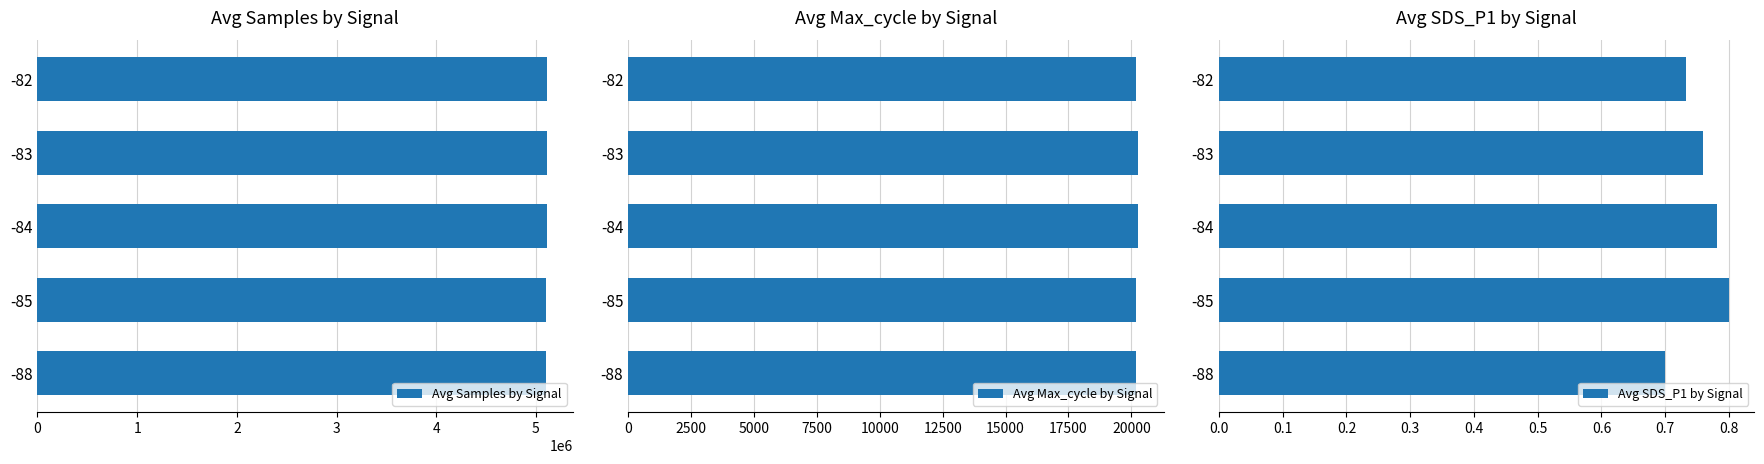

What are all the series names shown in the legend?

Avg Samples by Signal, Avg Max_cycle by Signal, Avg SDS_P1 by Signal